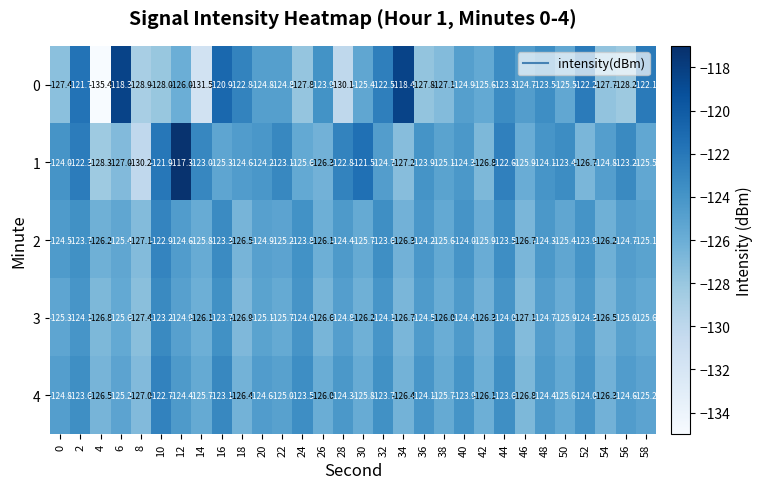

Which series has the largest total across all categories?

1